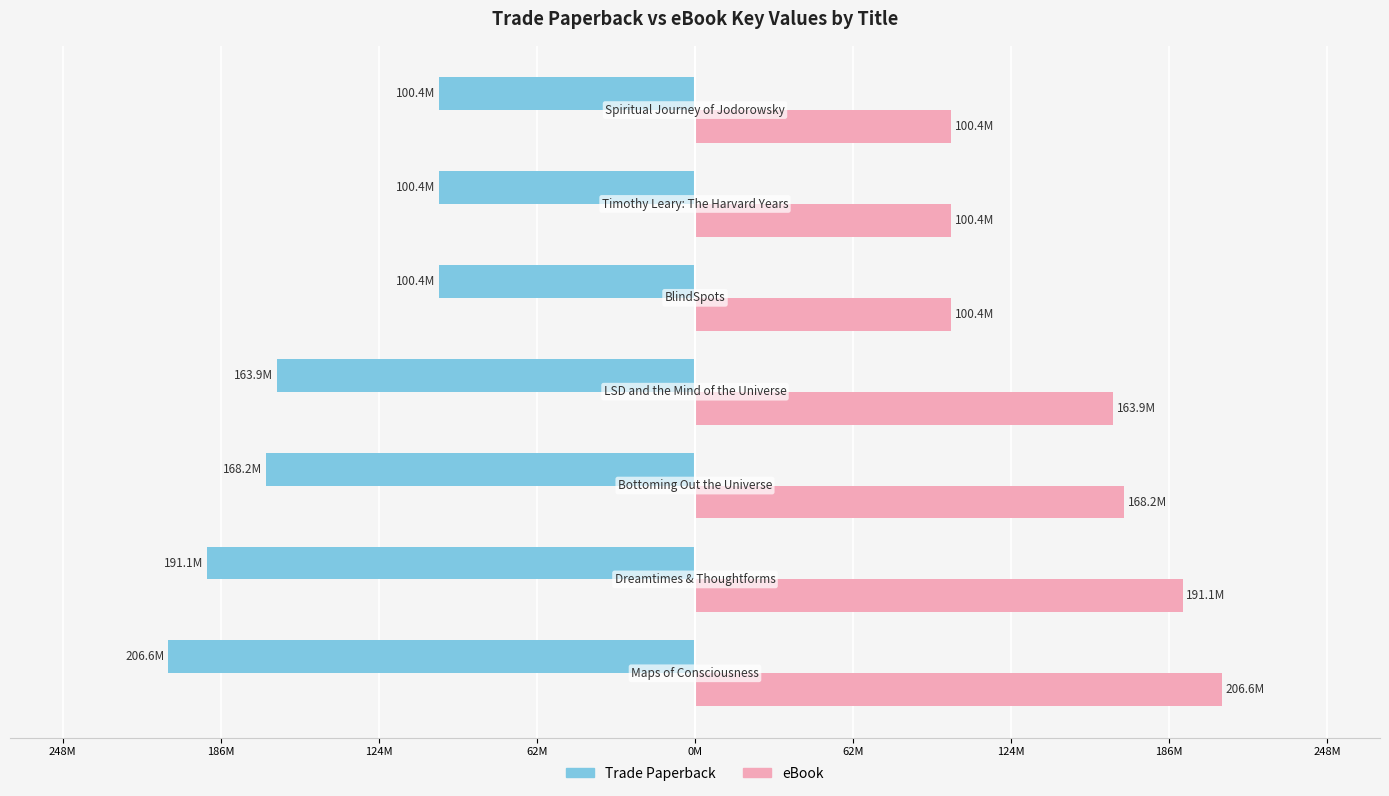

Reading left to right, transcribe all the data shown in this chart.

Trade Paperback: -206.6	-191.1	-168.2	-163.9	-100.4	-100.4	-100.4
eBook: 206.6	191.1	168.2	163.9	100.4	100.4	100.4